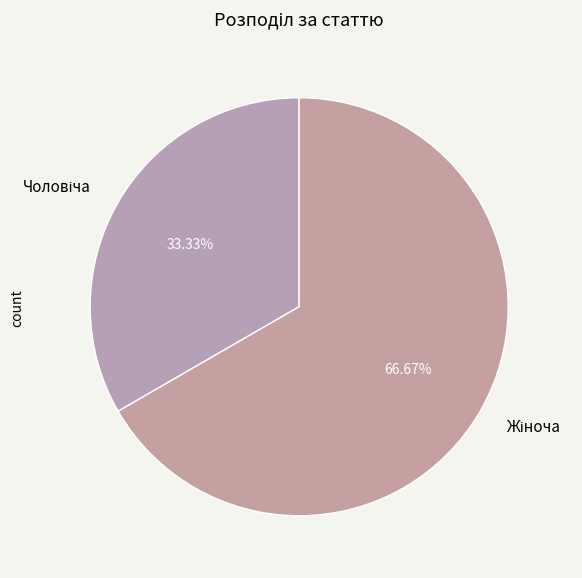

Is there a majority slice in this chart?

Yes